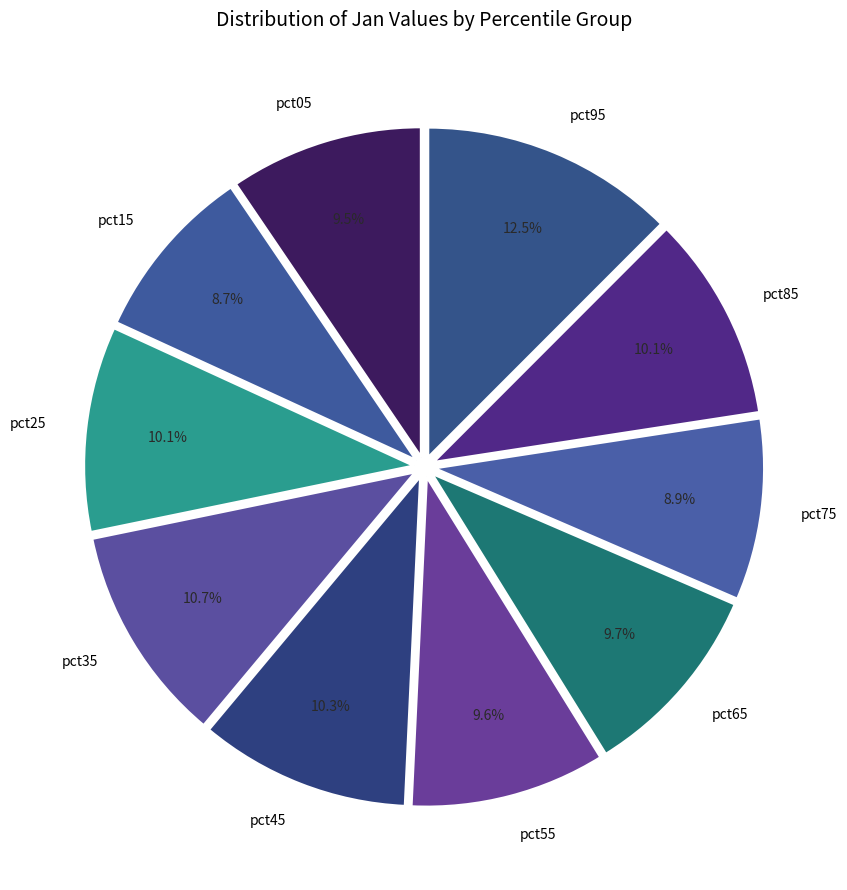

Count the number of slices in the pie.

10